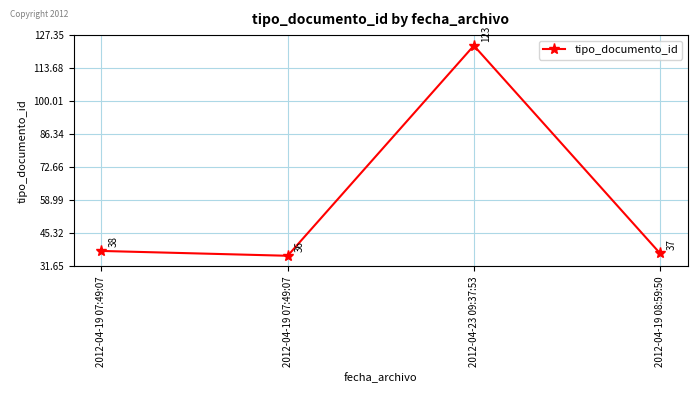

Count the number of categories in the chart.

4